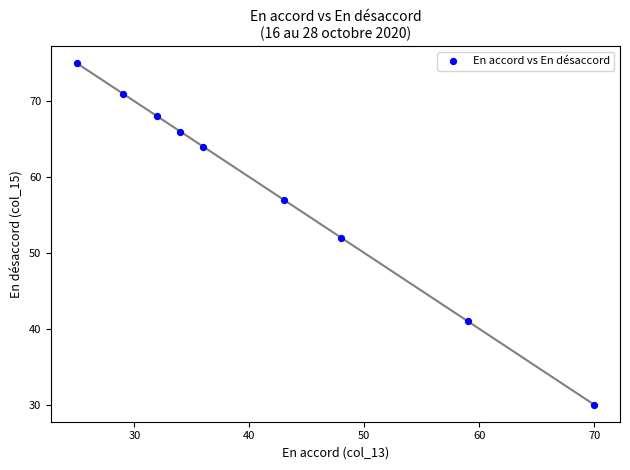

What is the average Y value?

58